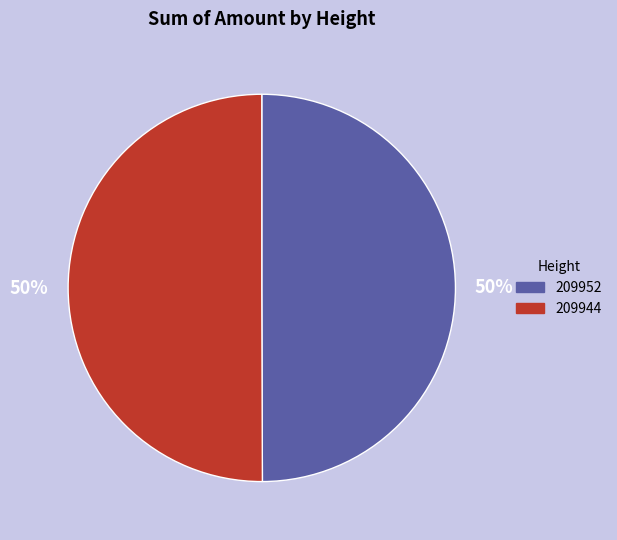

Do 209952 and 209944 together represent more than half of the pie?

Yes